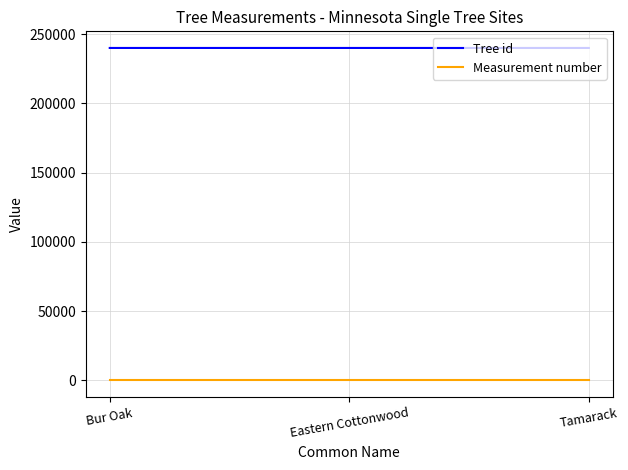

What is the minimum value shown in the chart?

1